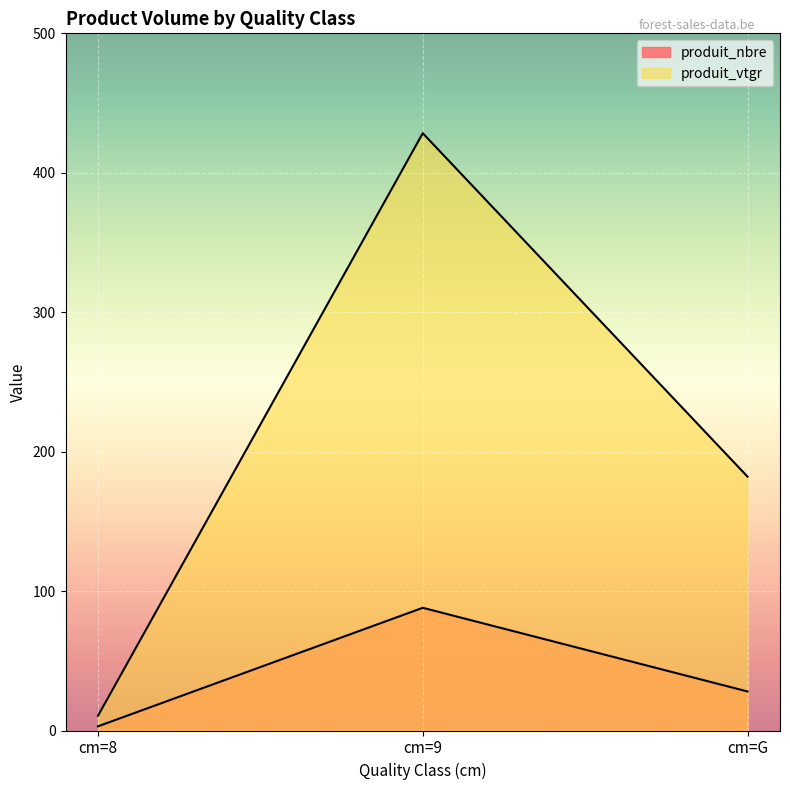

List the series in order of their overall mean, lowest first.

produit_nbre, produit_vtgr